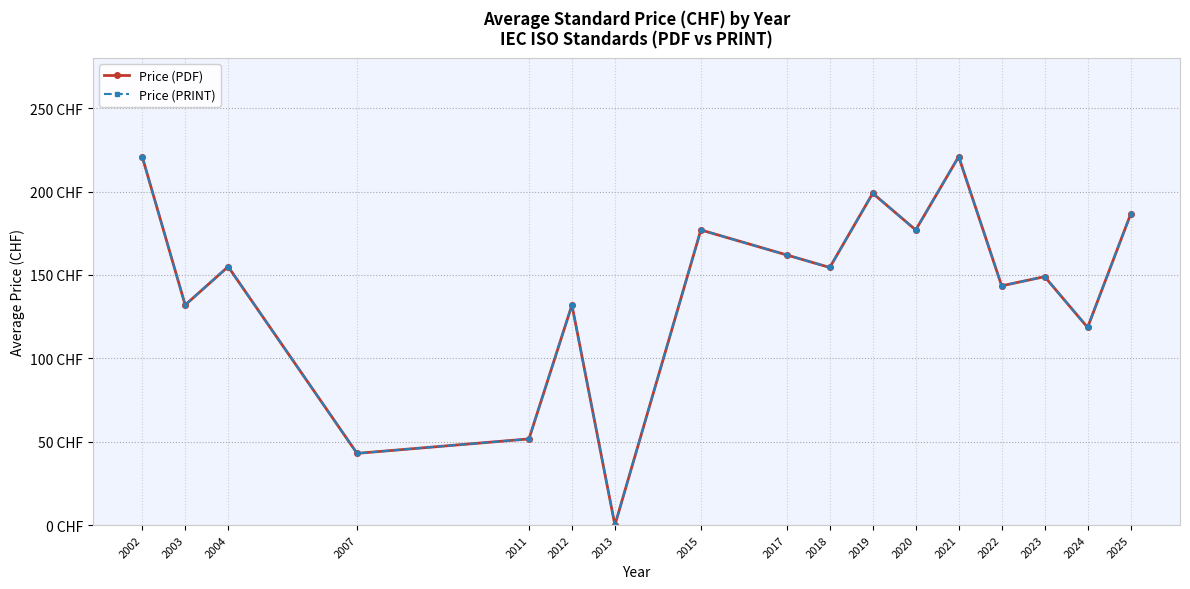

Rank the categories by Price (PRINT) value from lowest to highest.

2013, 2007, 2011, 2024, 2003, 2012, 2022, 2023, 2018, 2004, 2017, 2015, 2020, 2025, 2019, 2002, 2021